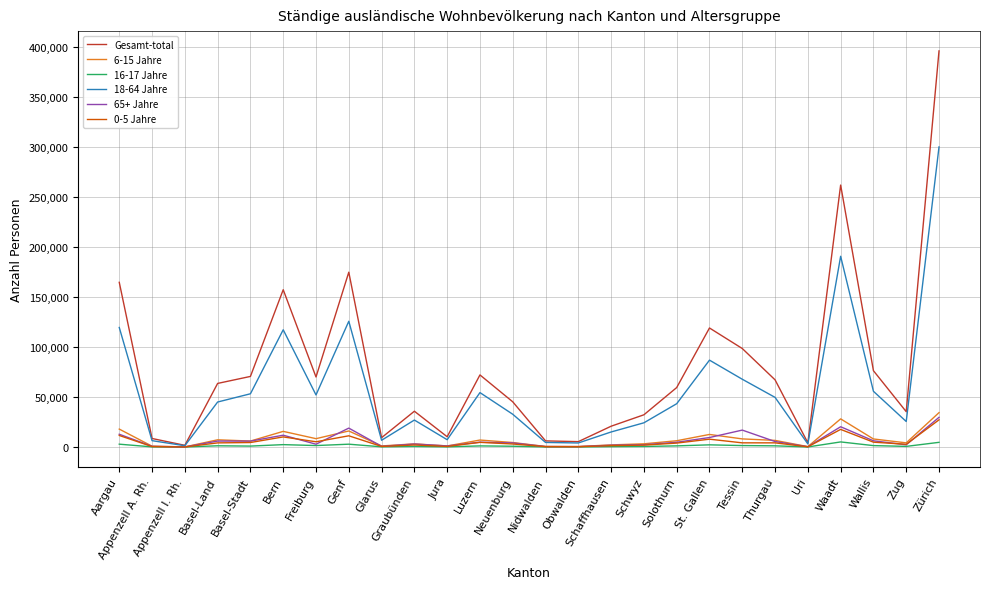

The value of 18-64 Jahre at Freiburg is 52070. True or false?

True